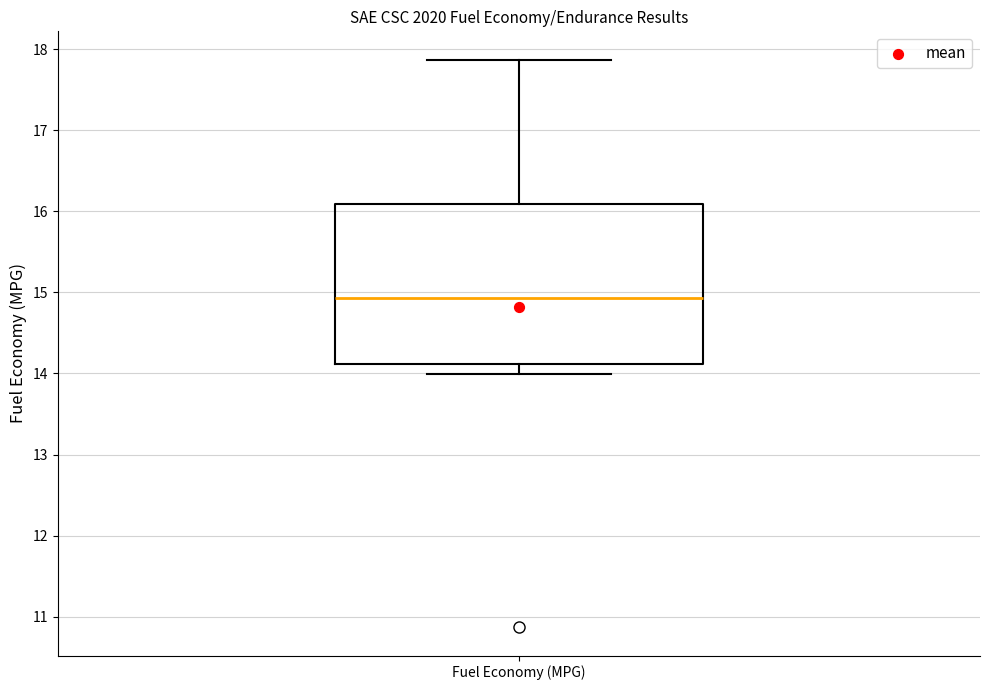

Read this box plot against the y-axis: the position of the median line, the range covered by the box, and the ends of both whiskers. The values are not printed on the chart, so give them approximately, as read against the axis.

median 14.9, box 14.1 to 16.1, whiskers 14.0 to 17.9